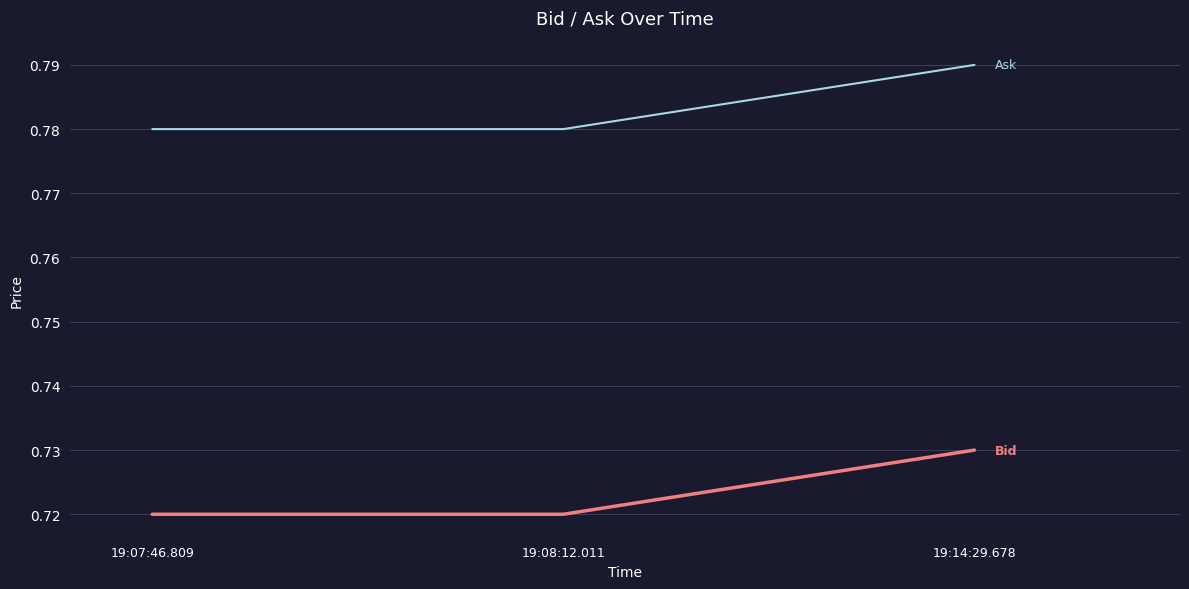

Does the chart have visible grid lines?

Yes